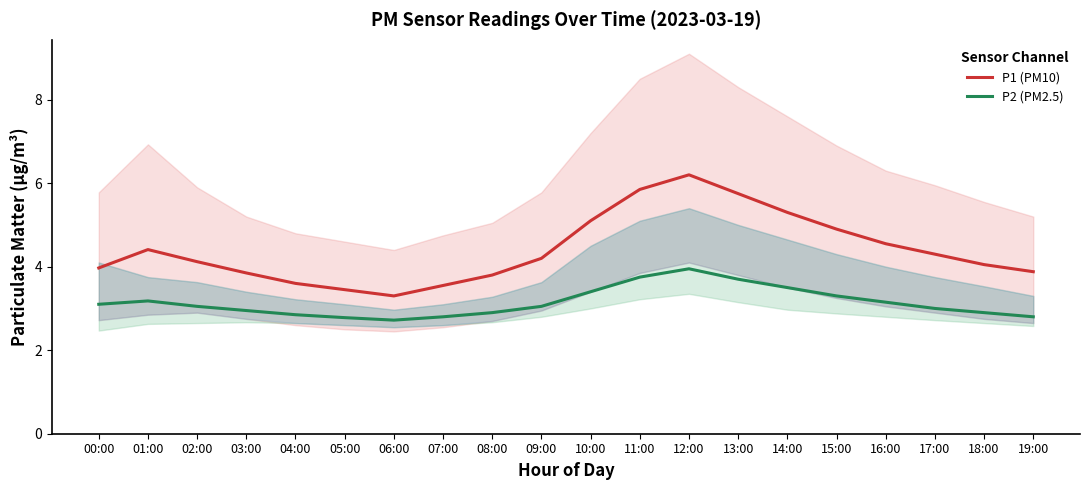

At which label is P2 (PM2.5) closest to 3?

17:00